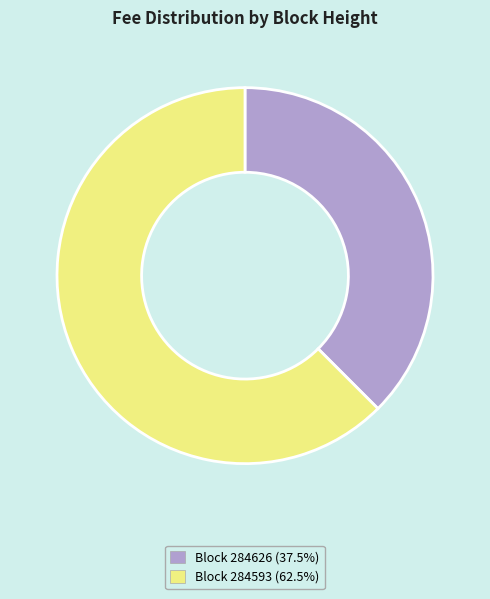

Does any single category account for the majority?

Yes